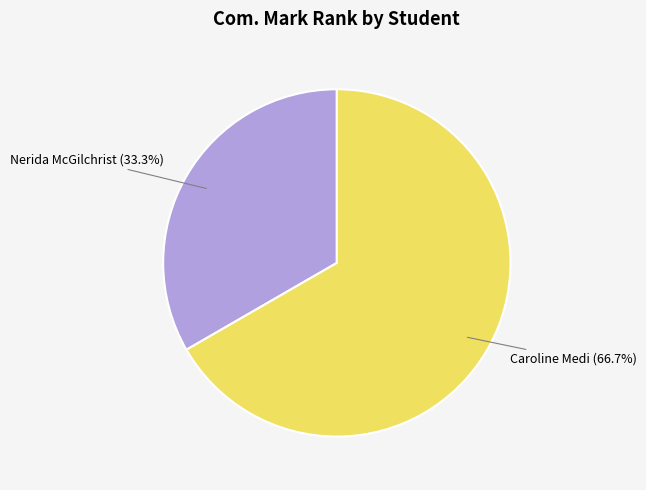

What is the ratio of the value at Caroline Medi to the value at Nerida McGilchrist?

2.0